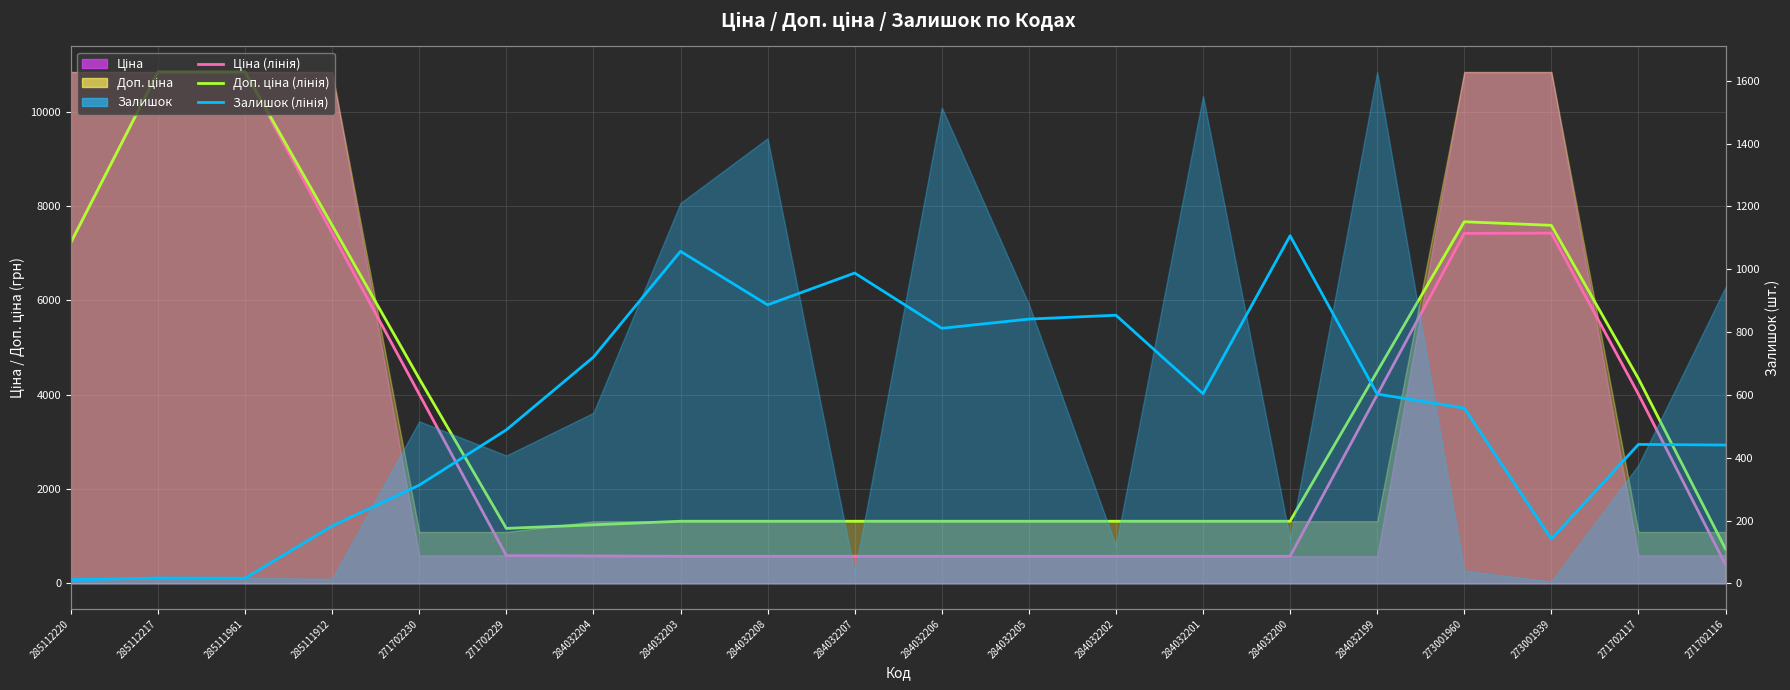

Which category has the lowest value in the Залишок (лінія) series?

285112220